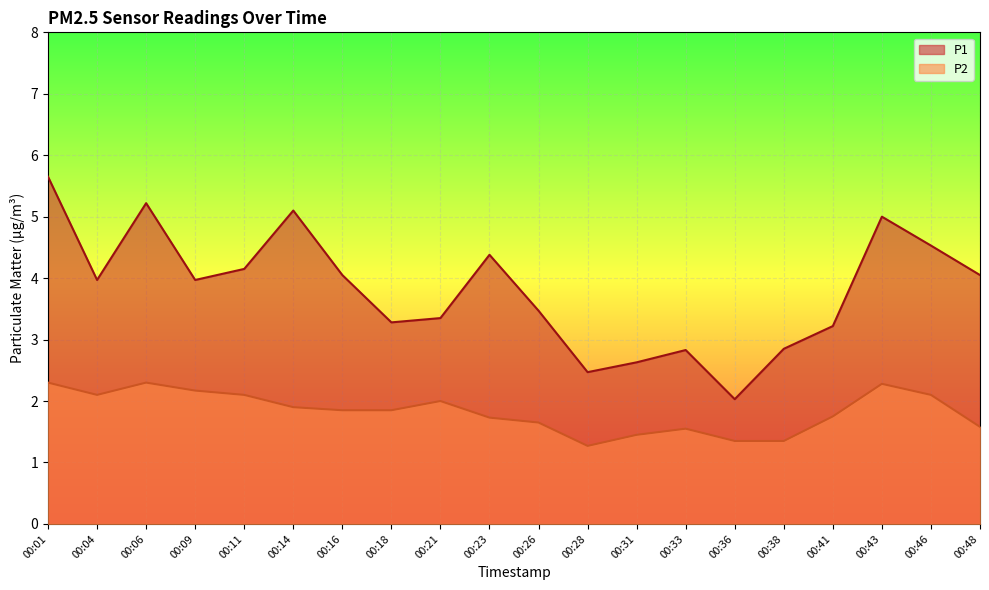

What is the difference between the maximum and minimum values in the P2 series?

1.0